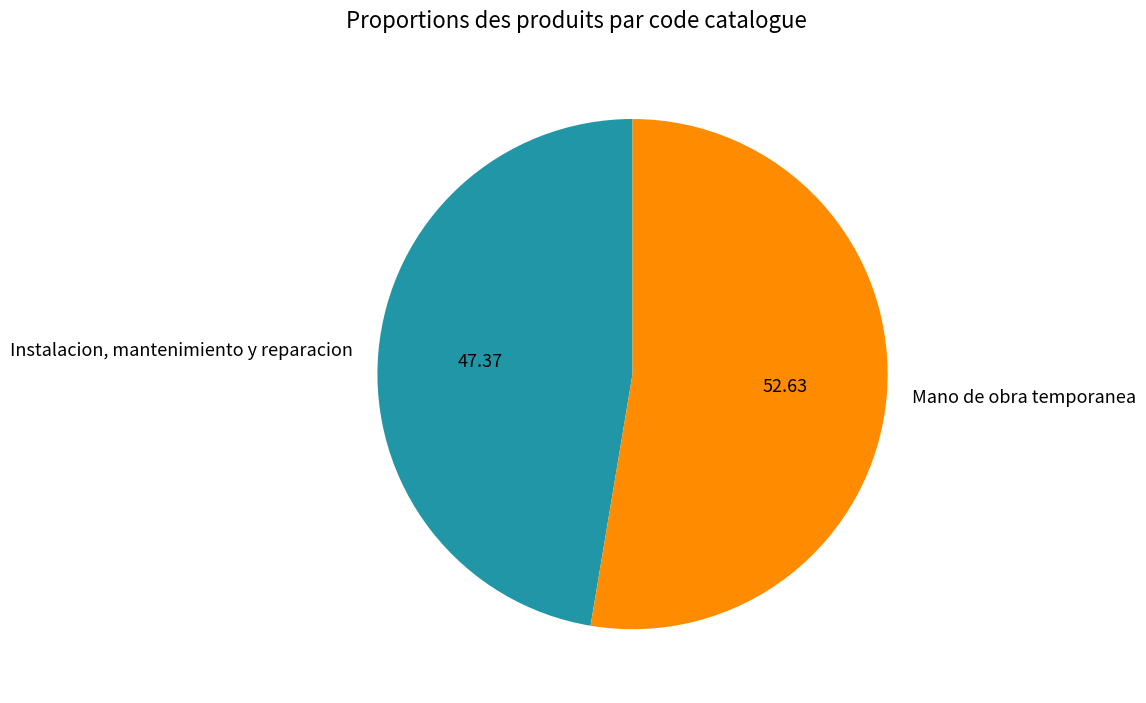

True or false: Mano de obra temporanea accounts for 38% of the total.

False